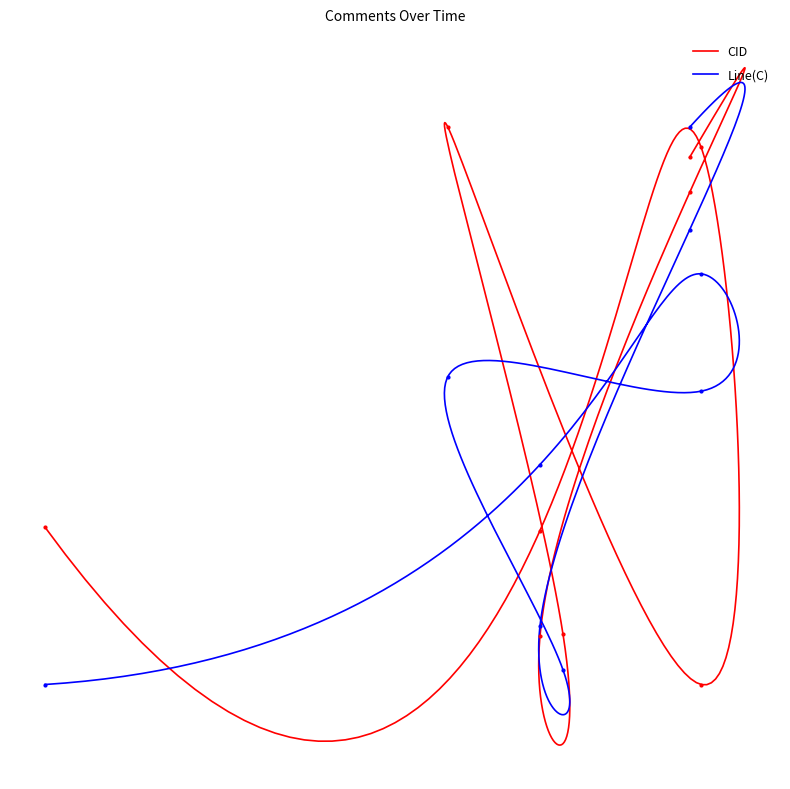

What are all the series names shown in the legend?

CID, Line(C)